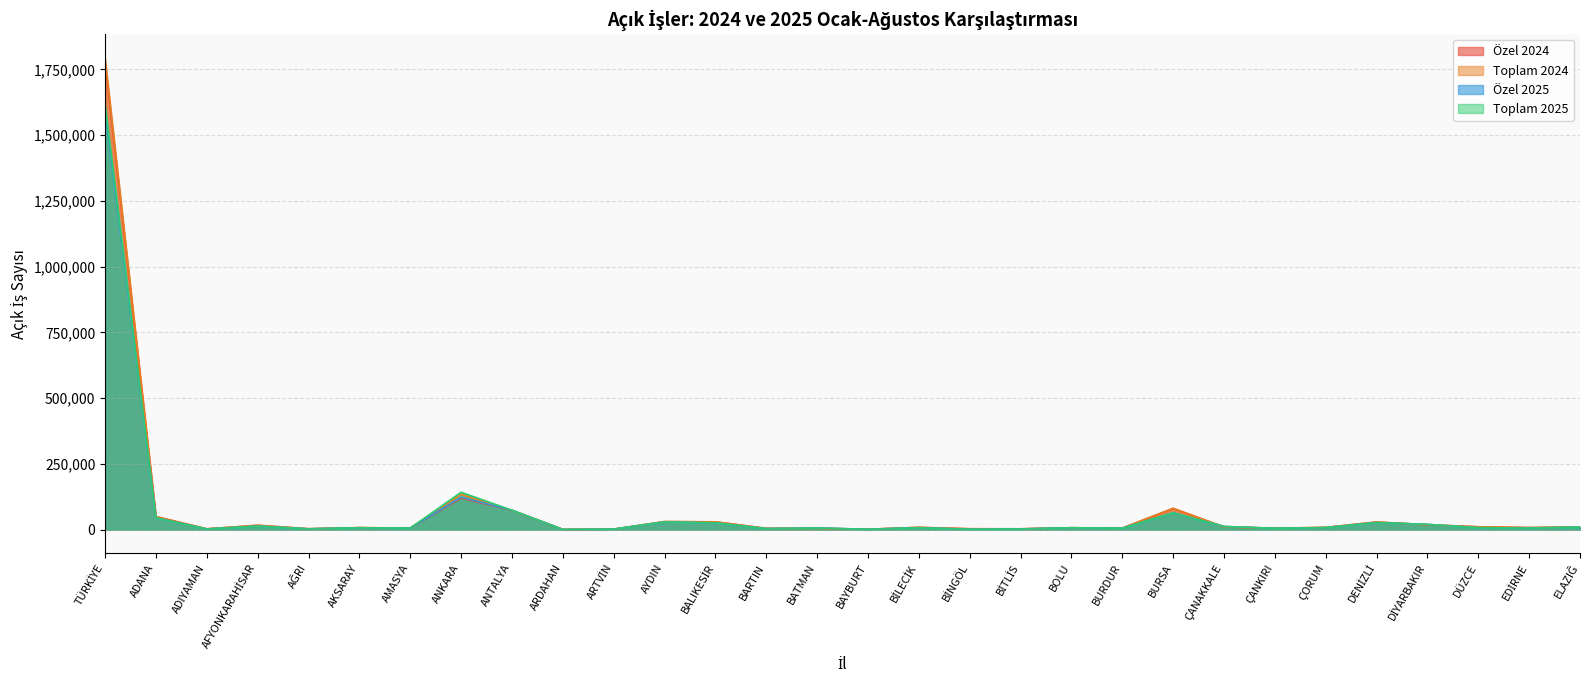

Which category has the highest value in the Özel 2025 series?

TÜRKİYE